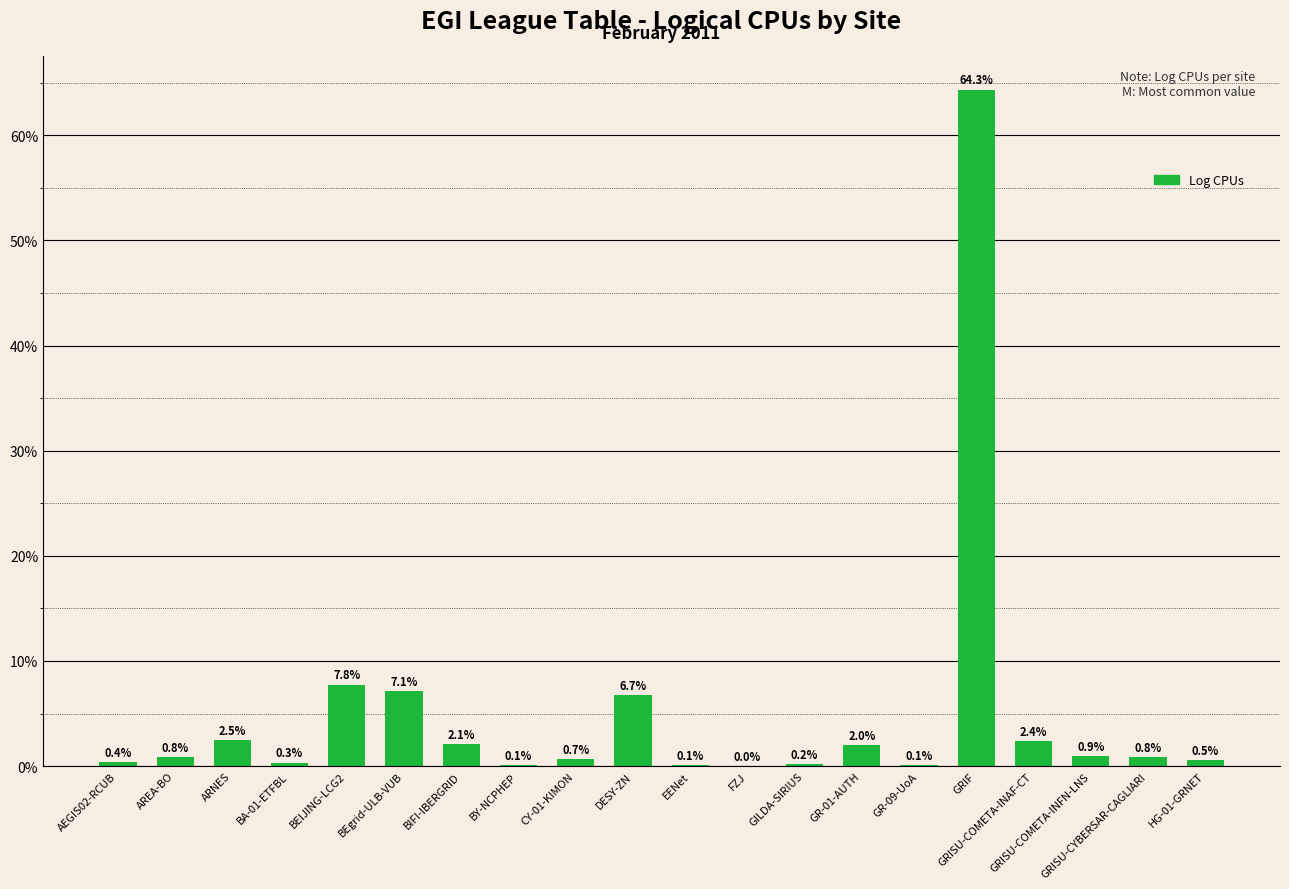

Is it true that the value at BA-01-ETFBL is 0.3?

True